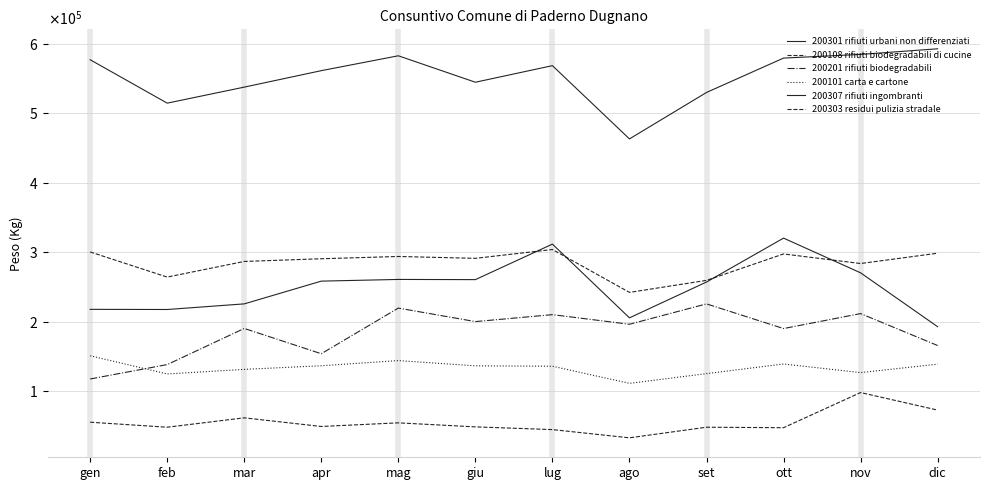

The 200301 rifiuti urbani non differenziati series shows 537540 at mar. True or false?

True